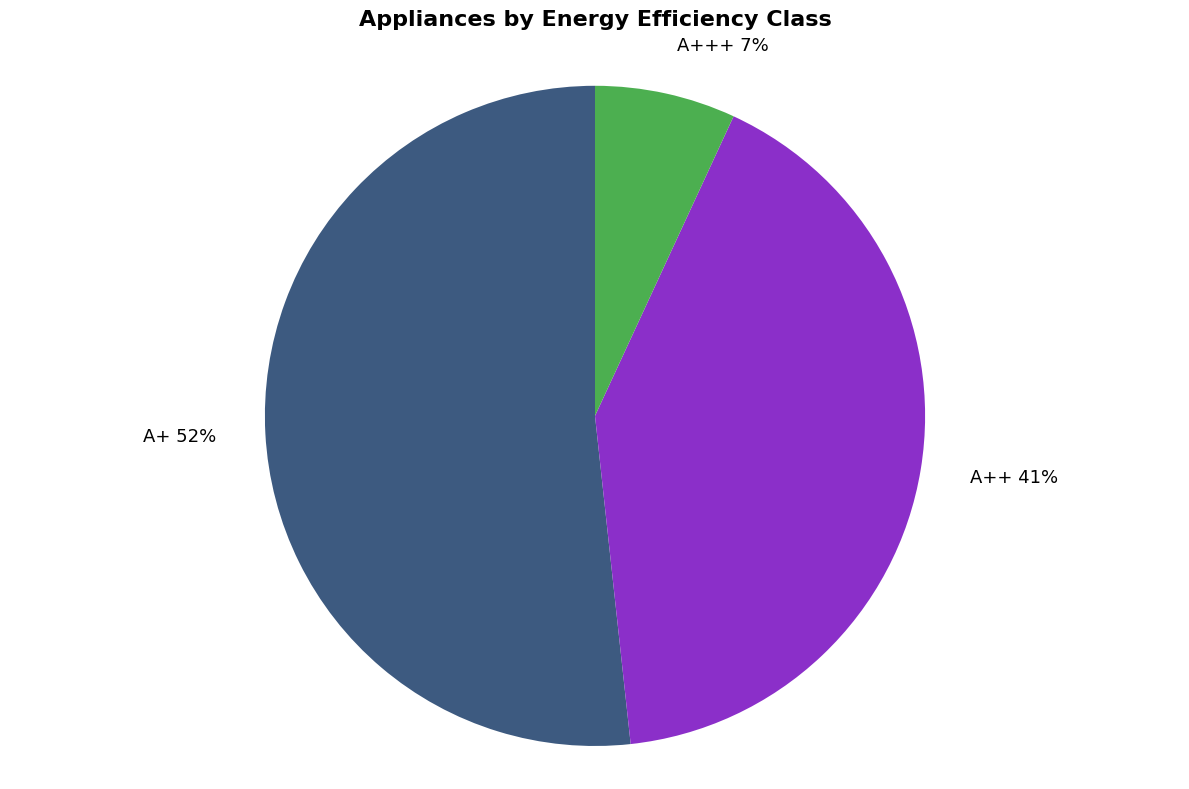

Combined, do A+ and A++ account for over 50%?

Yes